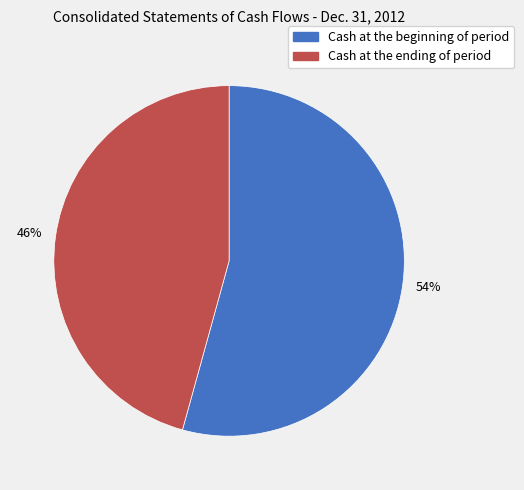

What is the largest slice in the pie chart?

Cash at the beginning of period